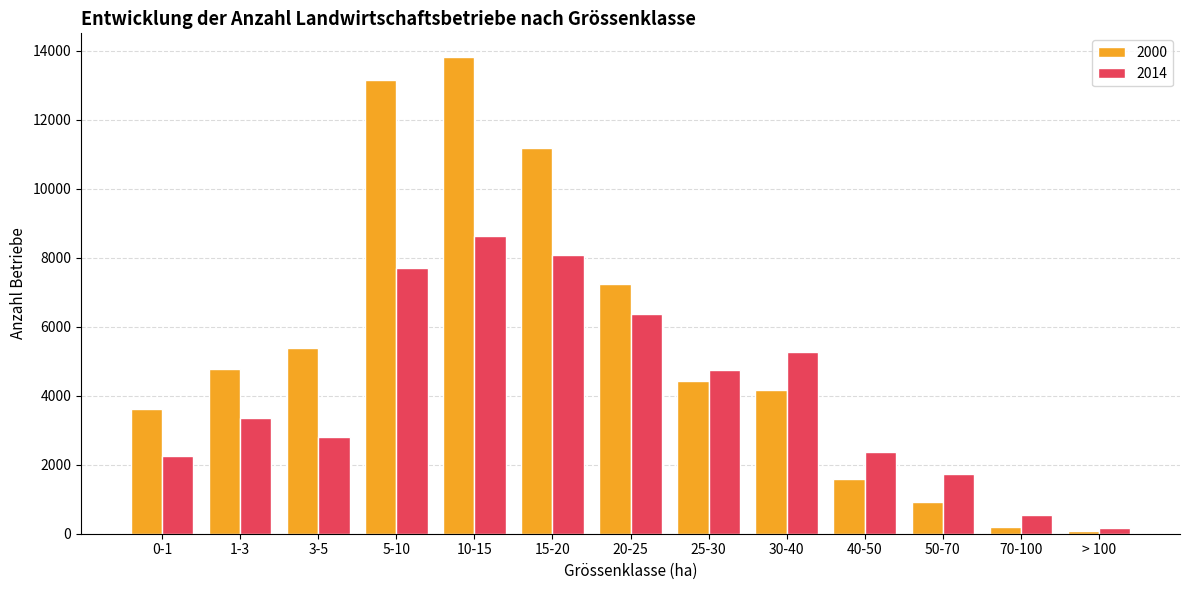

At which label is 2000 closest to 6944?

20-25